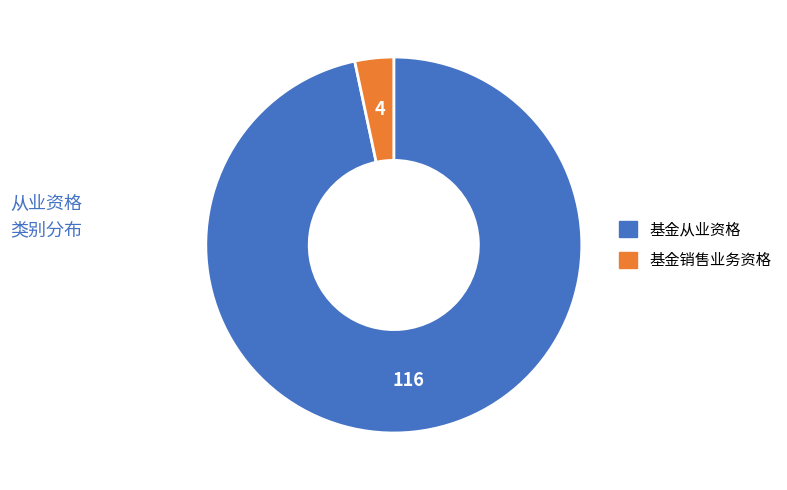

Do 基金销售业务资格 and 基金从业资格 together represent more than half of the pie?

Yes